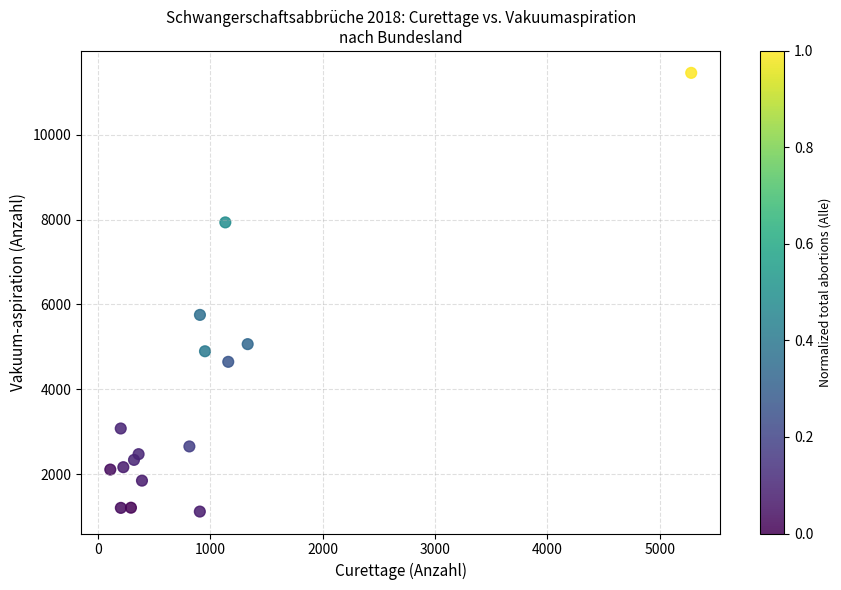

What Y value in the scatter plot is closest to 6286?

5752